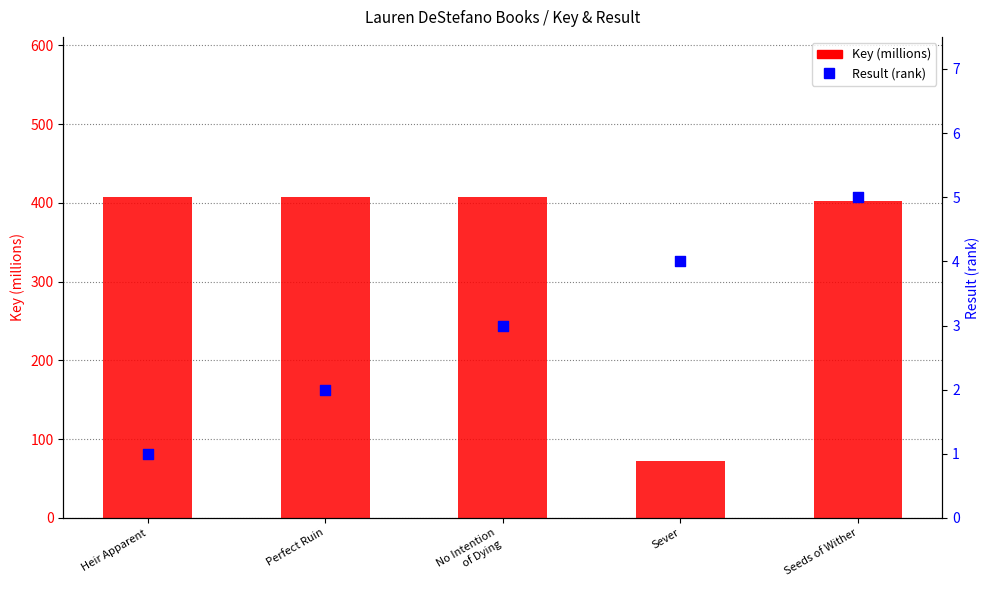

At how many categories does at least one series exceed 261?

4